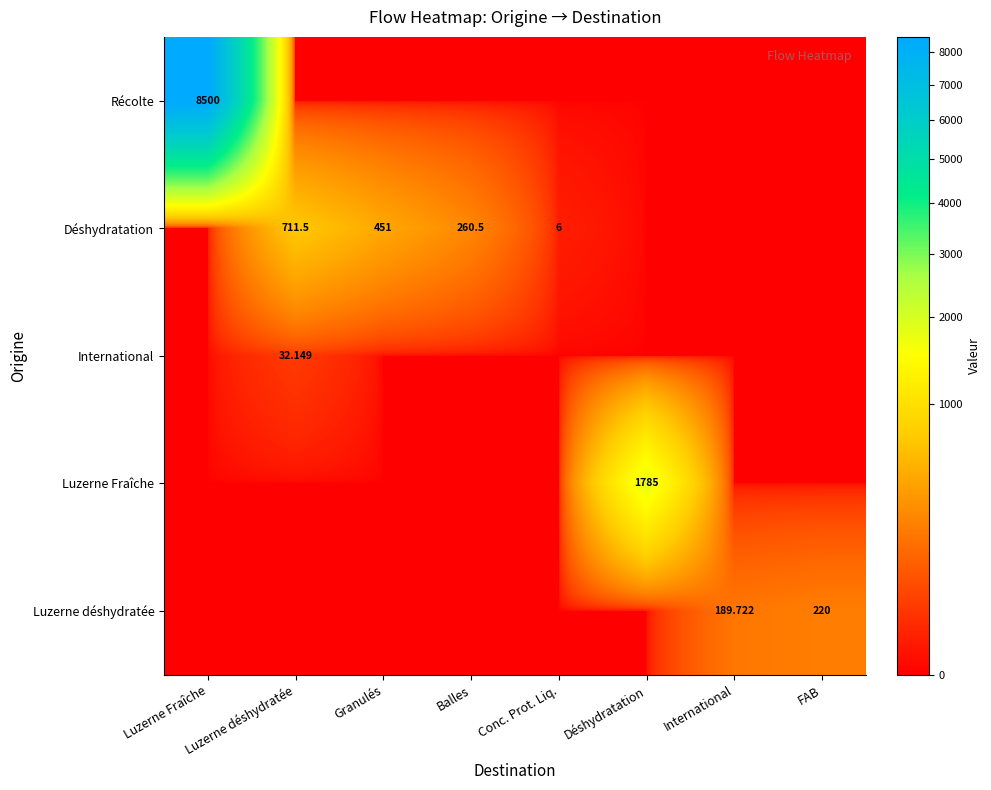

Which series has the largest total across all categories?

Récolte